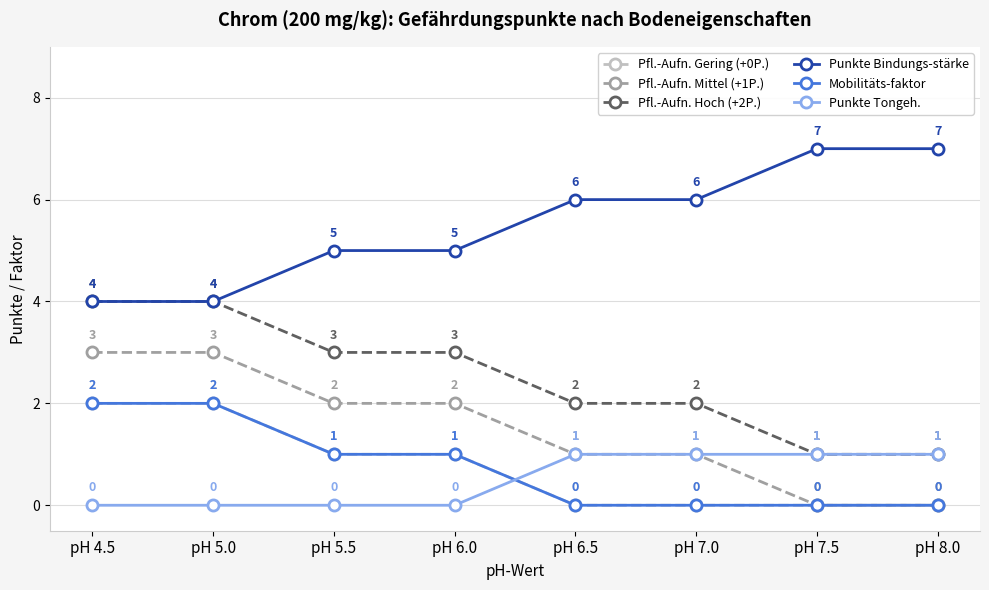

Does the chart have visible grid lines?

Yes